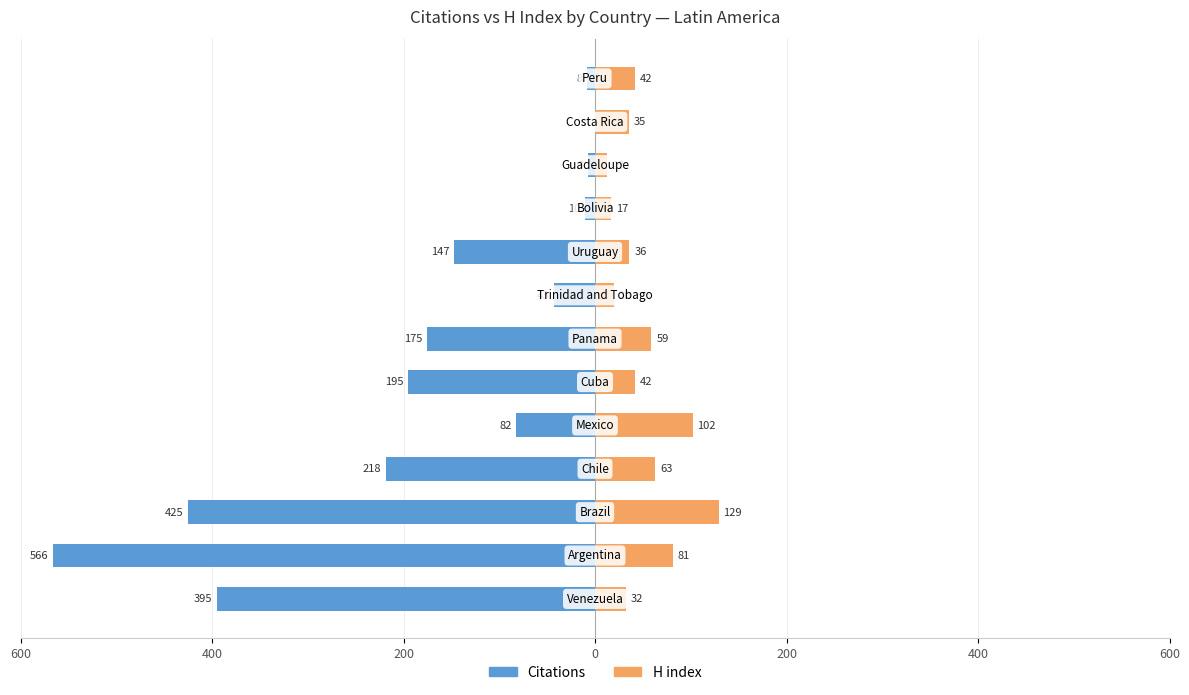

The value of H index at 8 is 16. True or false?

False